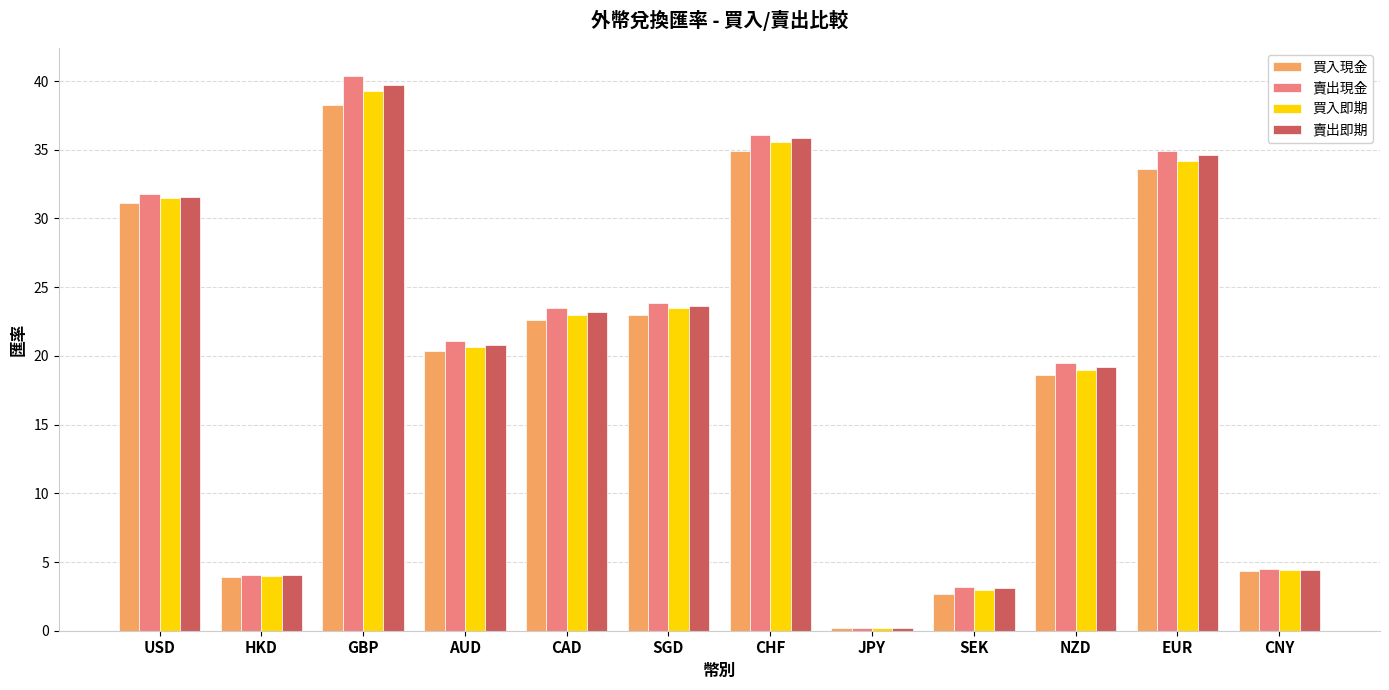

How many bars are there in each group?

4